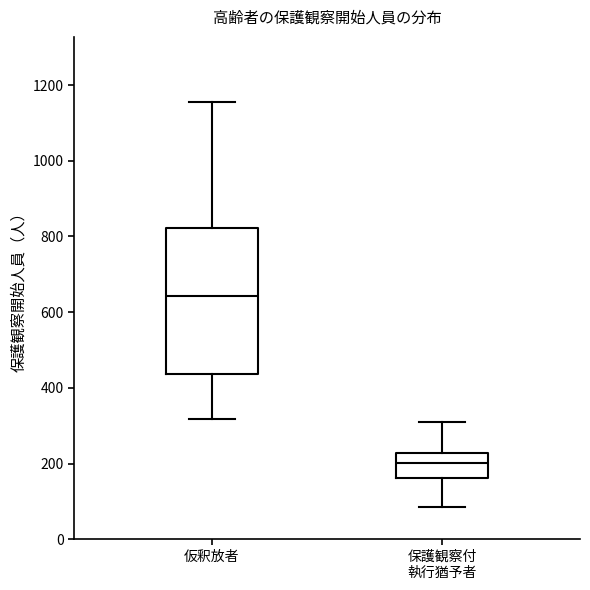

Where does the median line of the box for 保護観察付 執行猶予者 sit on the y-axis? The values are not printed on the chart, so give them approximately, as read against the axis.

200